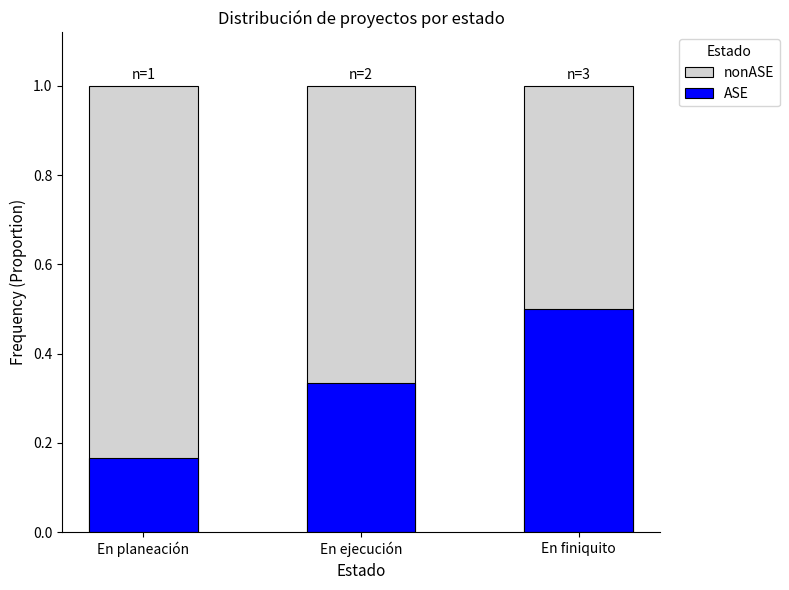

Between En planeación and En ejecución, which series saw the biggest shift?

ASE